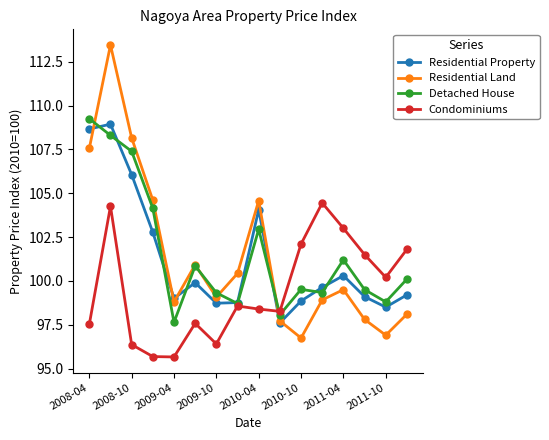

What is the smallest value displayed?

95.7